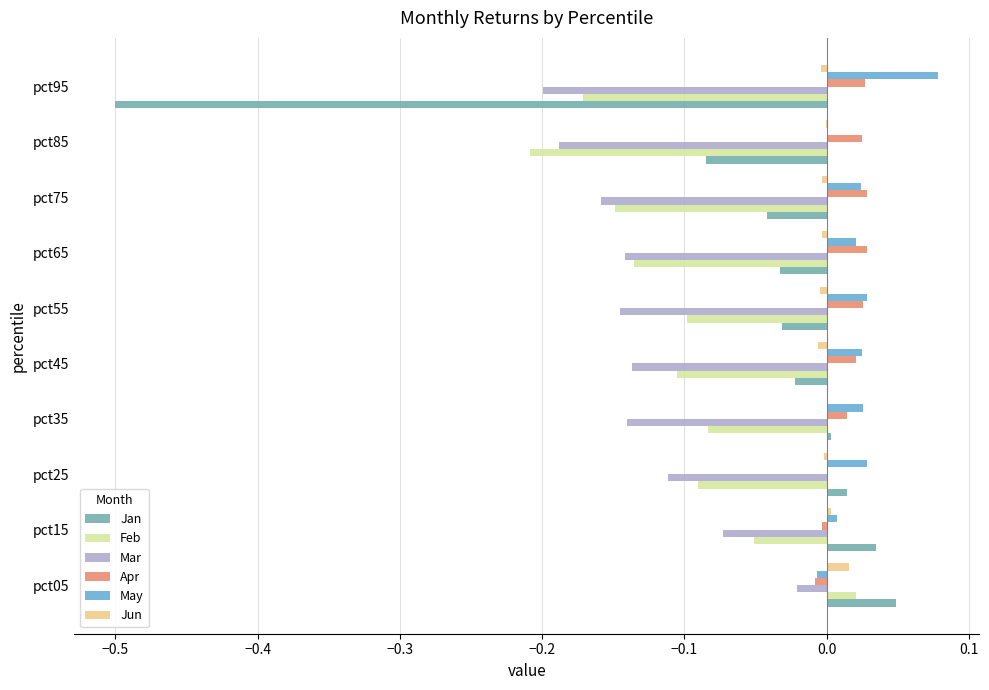

Which label corresponds to the largest value in the chart?

pct95